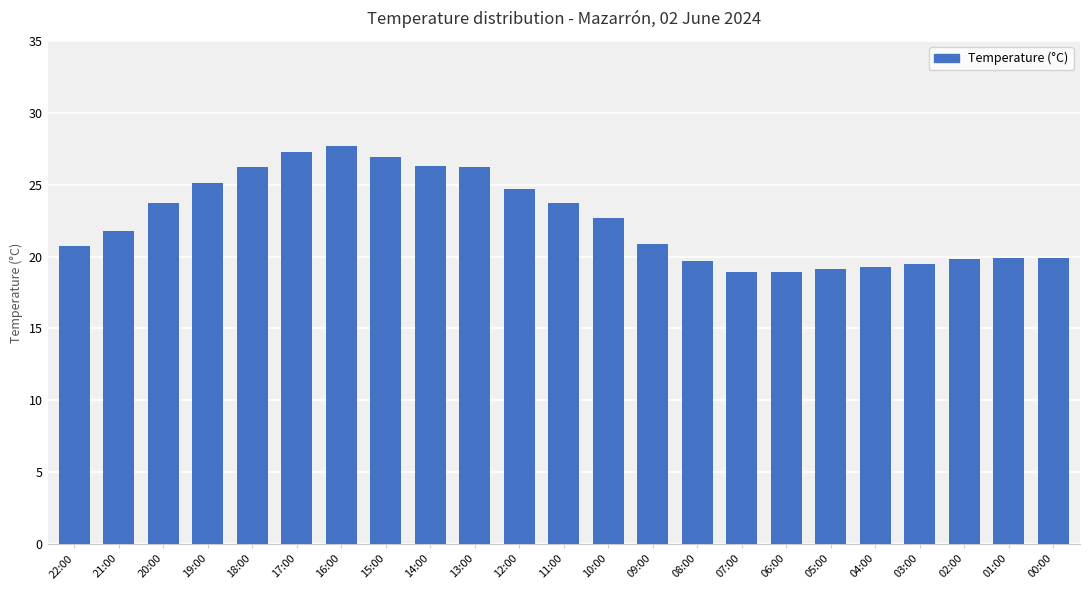

True or false: the data shows 27.9 at 06:00.

False